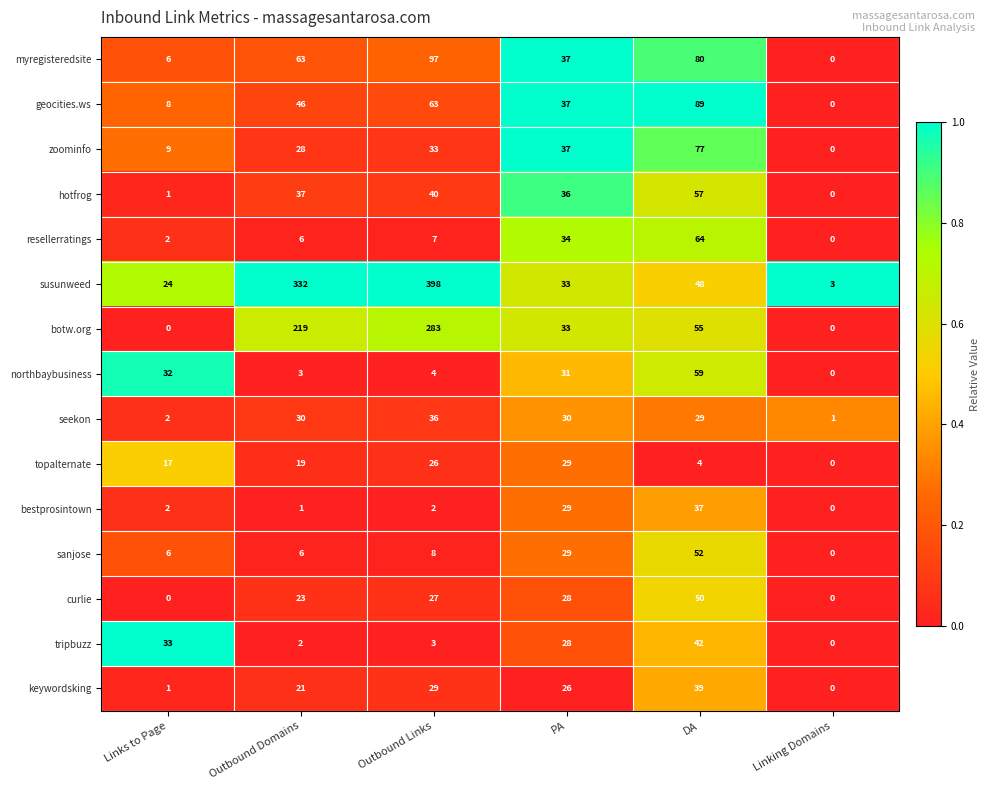

What is the spread (max minus min) of values at Links to Page?

33